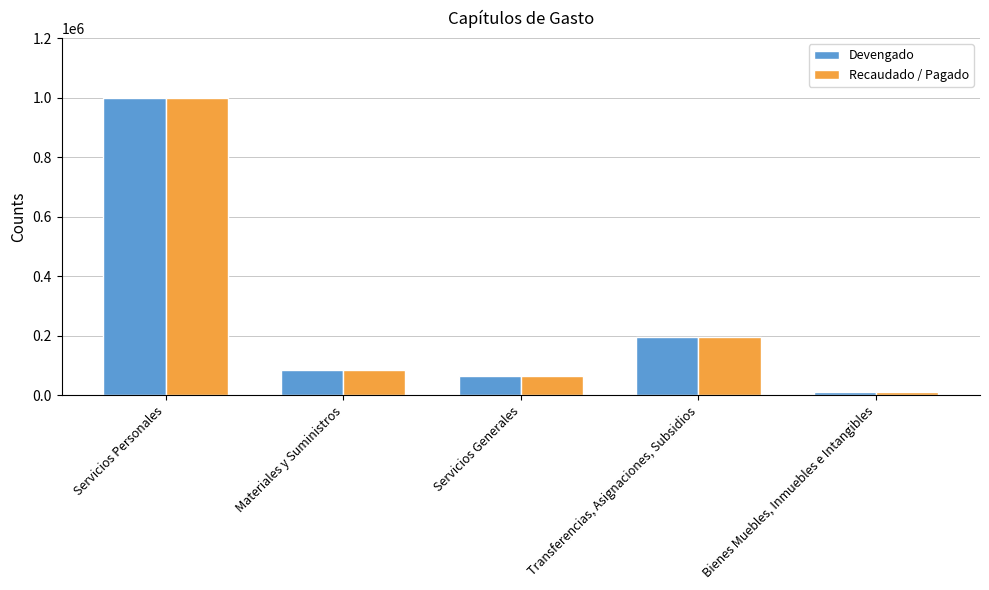

How many bars are there in each group?

2